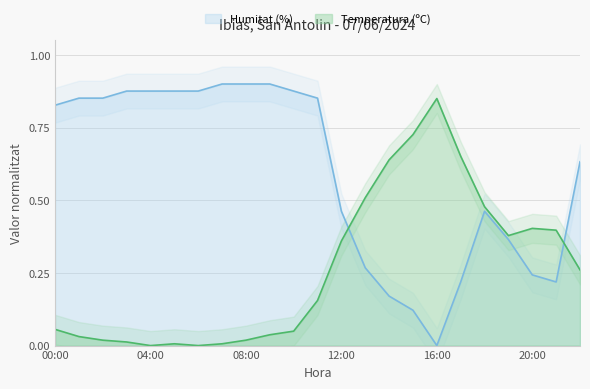

At which category is the sum across all series the highest?

11:00